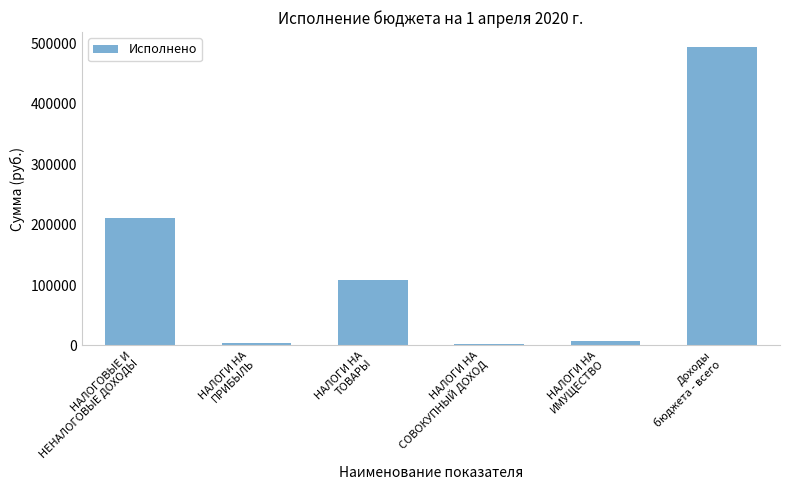

Are the bars horizontal?

No